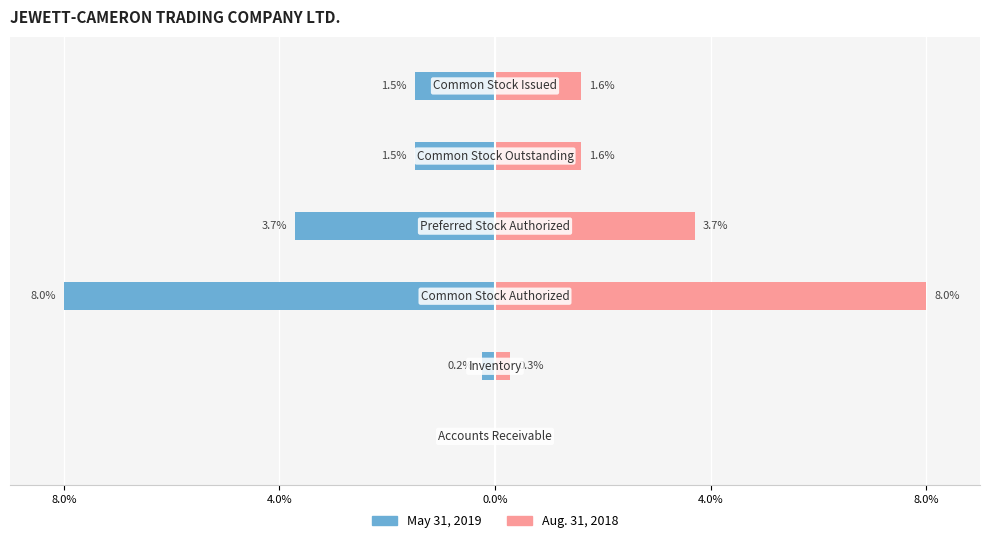

What is the label of the 1st bar from the left?

8.0%